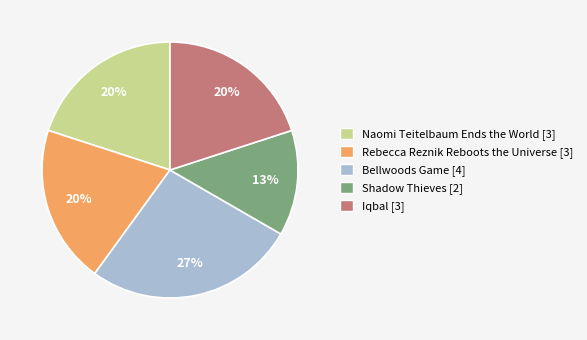

Which has a higher value, Iqbal or Shadow Thieves?

Iqbal